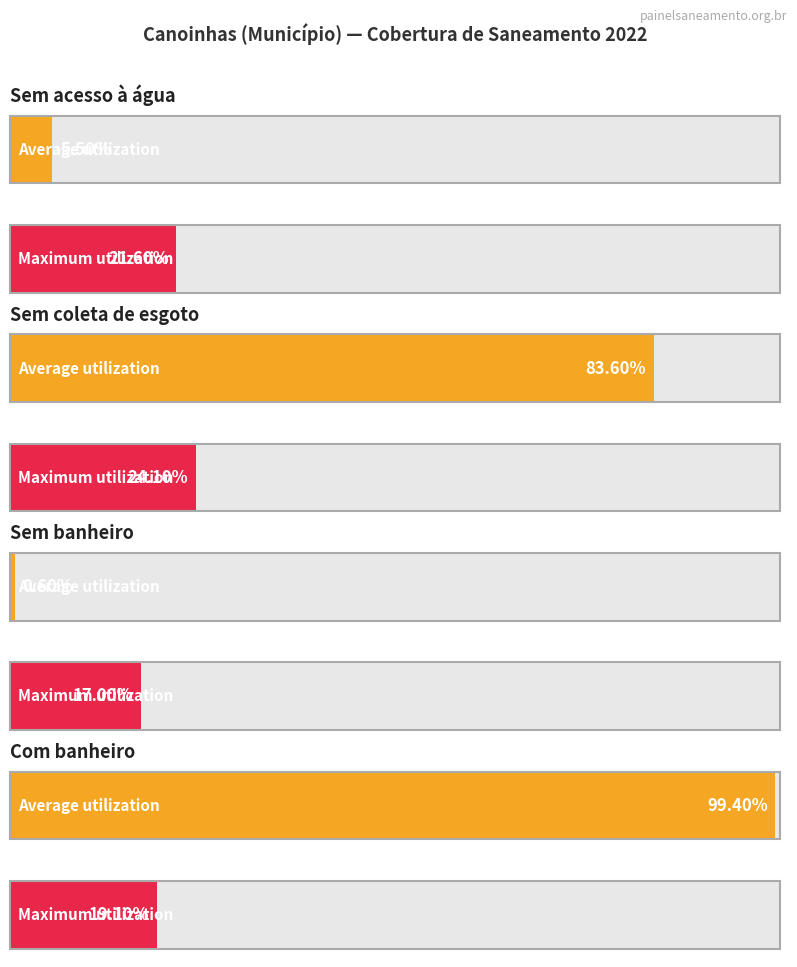

Read the Maximum utilization value at Sem acesso à água.

0.2